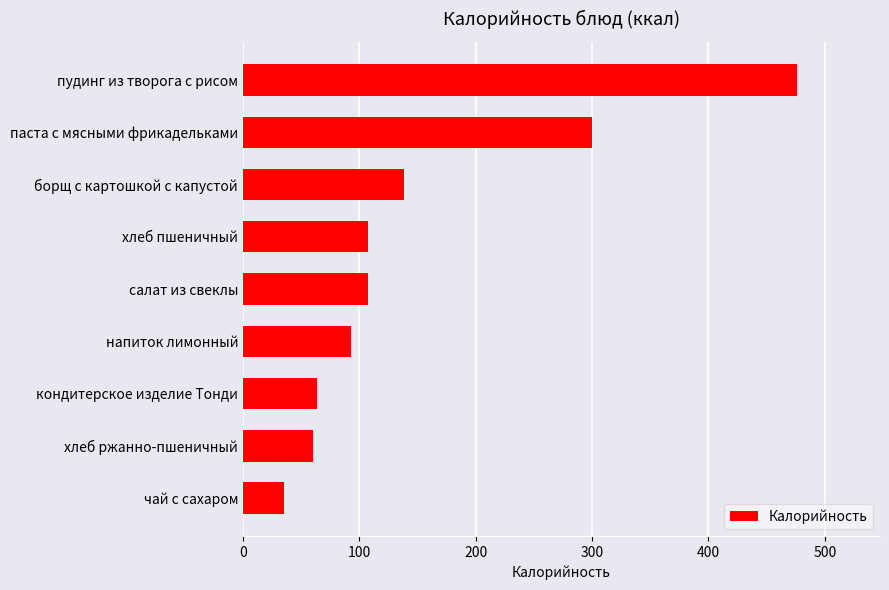

At which label is the value closest to 255?

паста с мясными фрикадельками